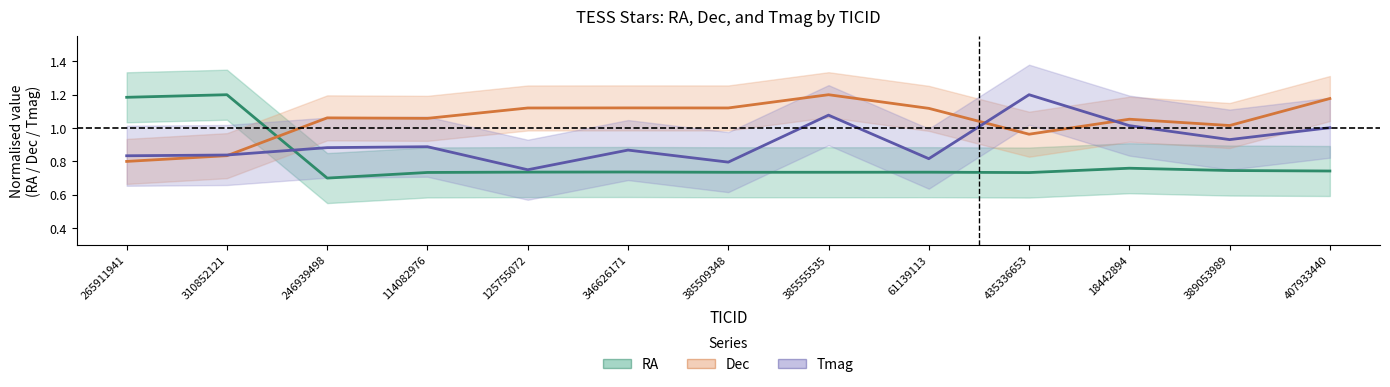

At which category does the chart reach its minimum across all series?

246939498